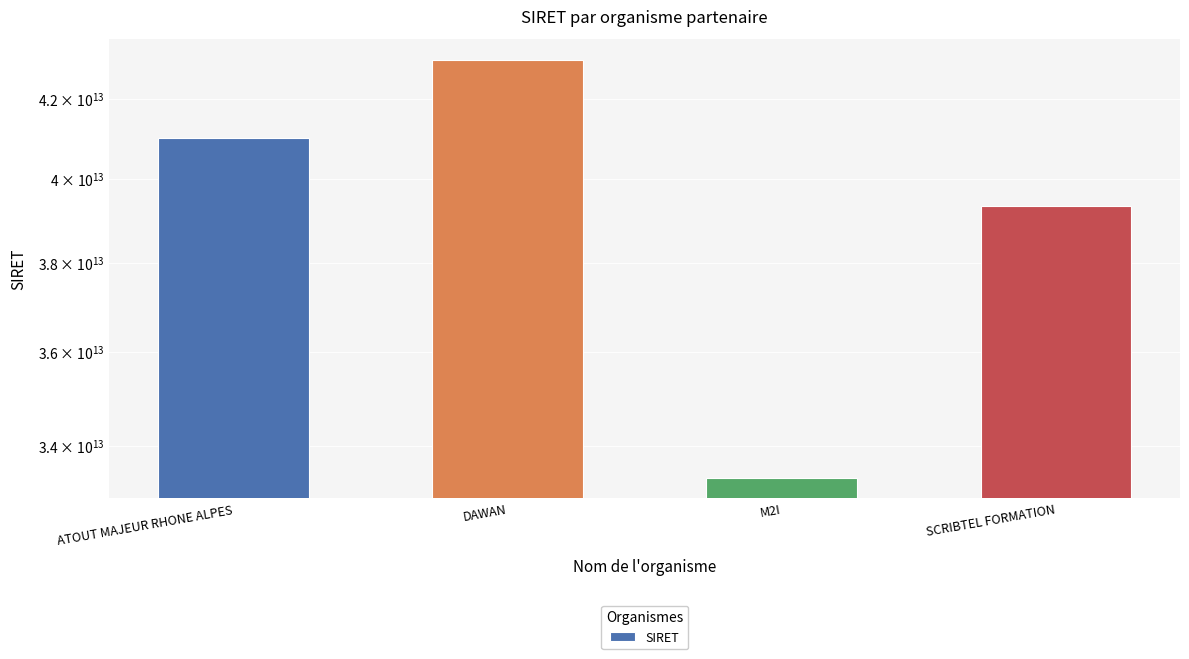

Reading right to left, list all the values displayed in this chart.

39336786700024	33354415300344	42998754800162	41009852900044